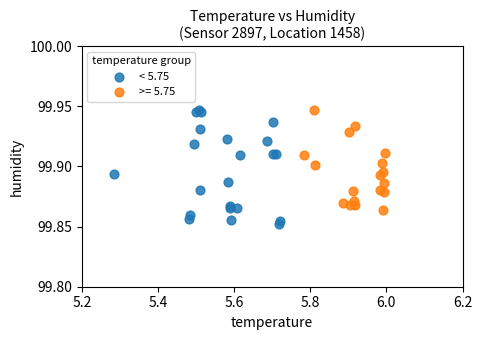

Which series contains the lowest Y value?

< 5.75